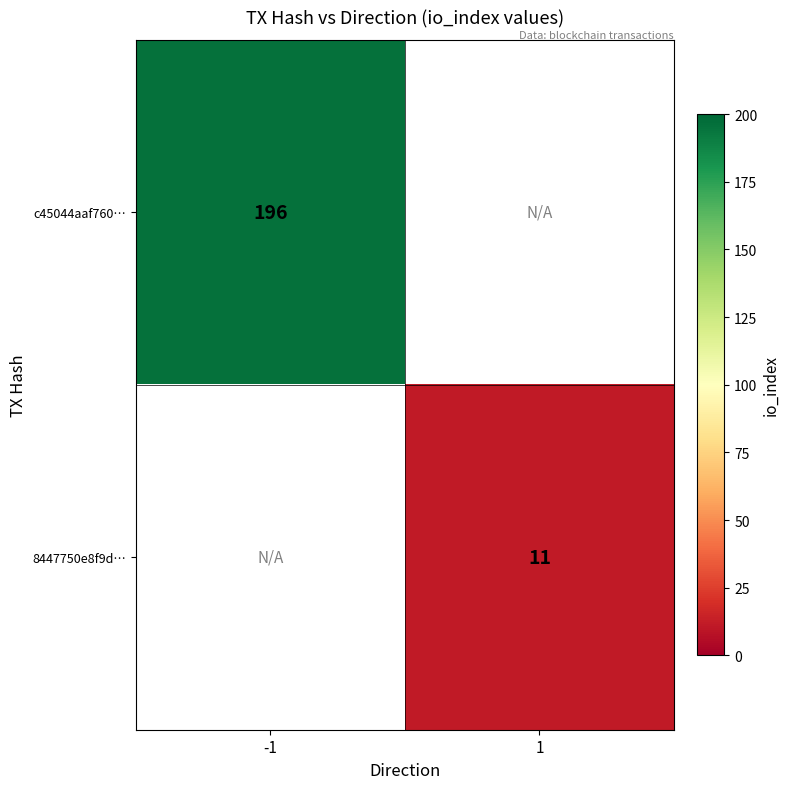

The 8447750e8f9d… series shows 4 at 1. True or false?

False